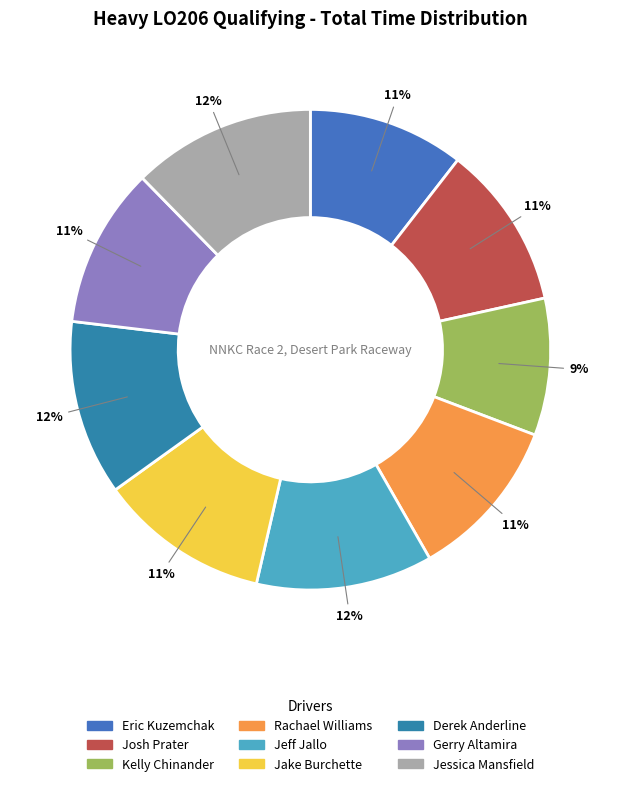

How many segments does this pie chart have?

9